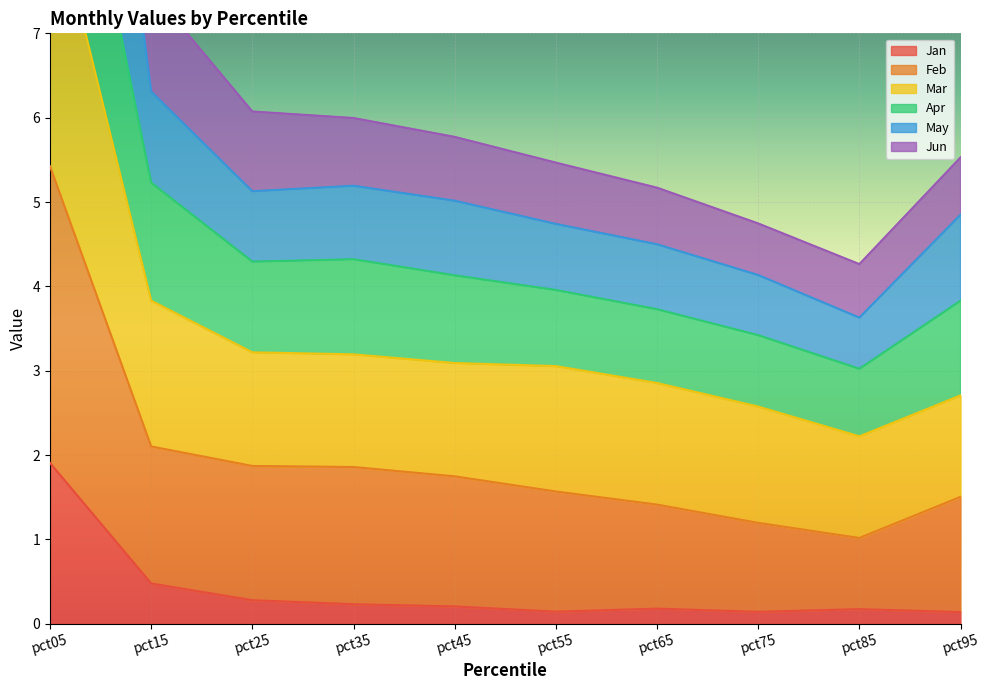

Which series has the largest range (max minus min)?

May